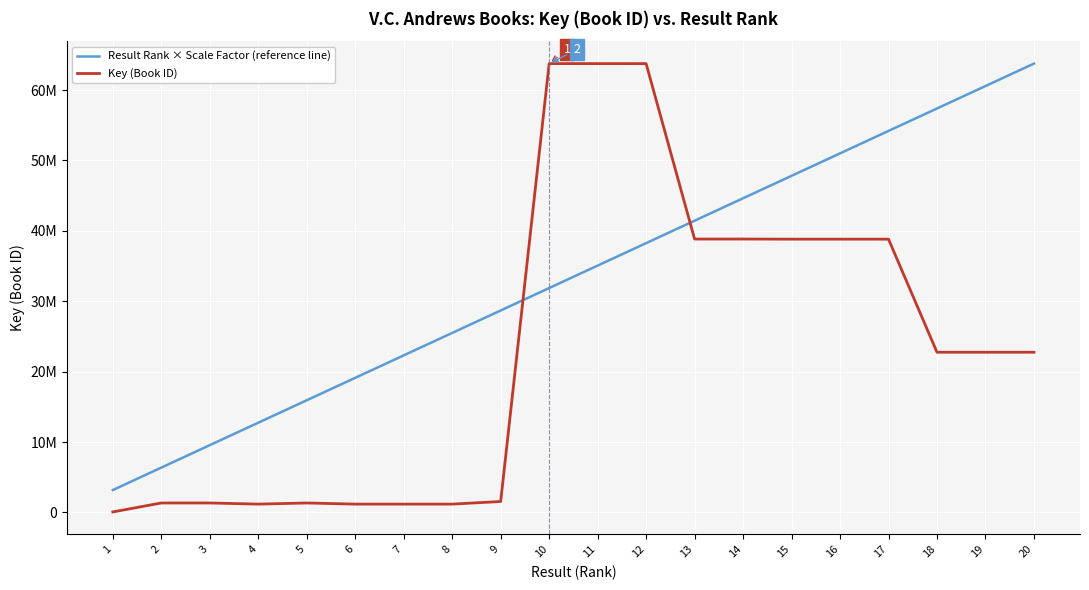

Is this an area chart (filled region under the line)?

No